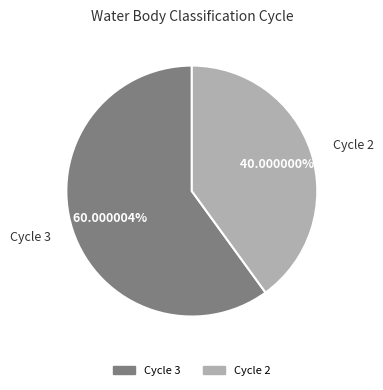

To the nearest percent, what percentage of the pie is Cycle 2?

40%